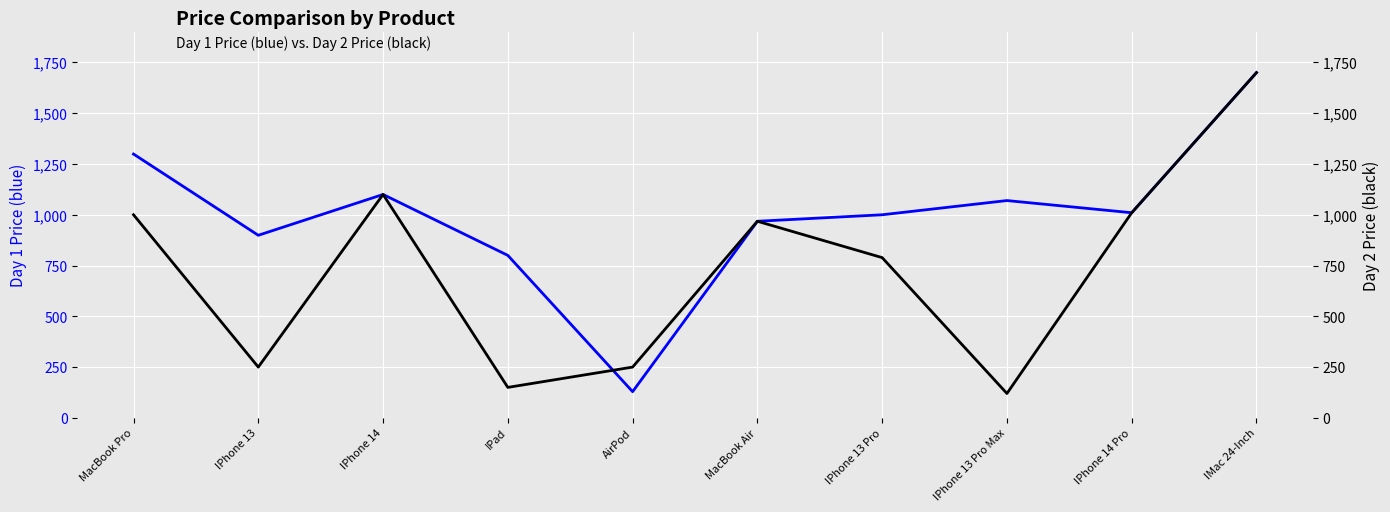

The value of Day 2 Price at IPhone 13 Pro is 1110. True or false?

False